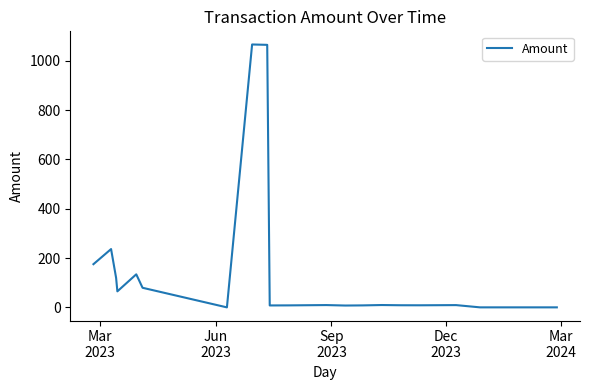

What is the difference between the maximum and minimum values?

1065.9